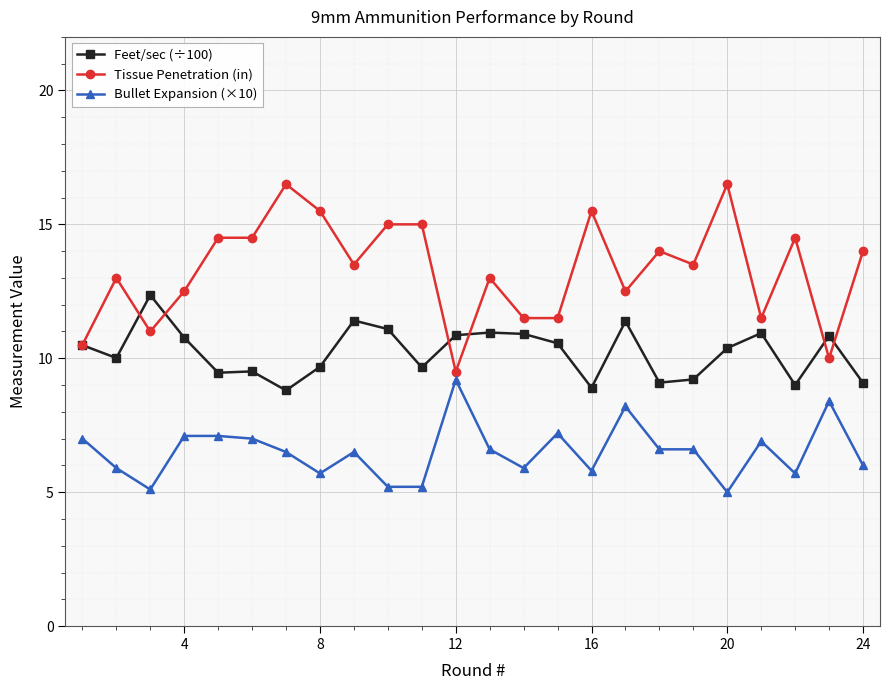

What is the greatest value displayed?

16.5